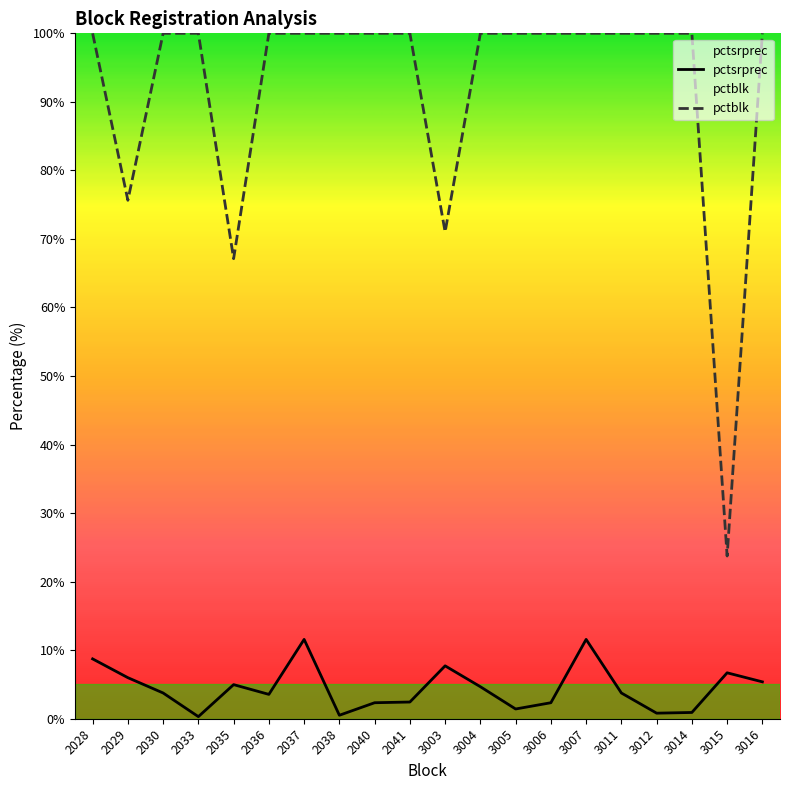

List the series in order of their overall mean, lowest first.

pctsrprec, pctblk